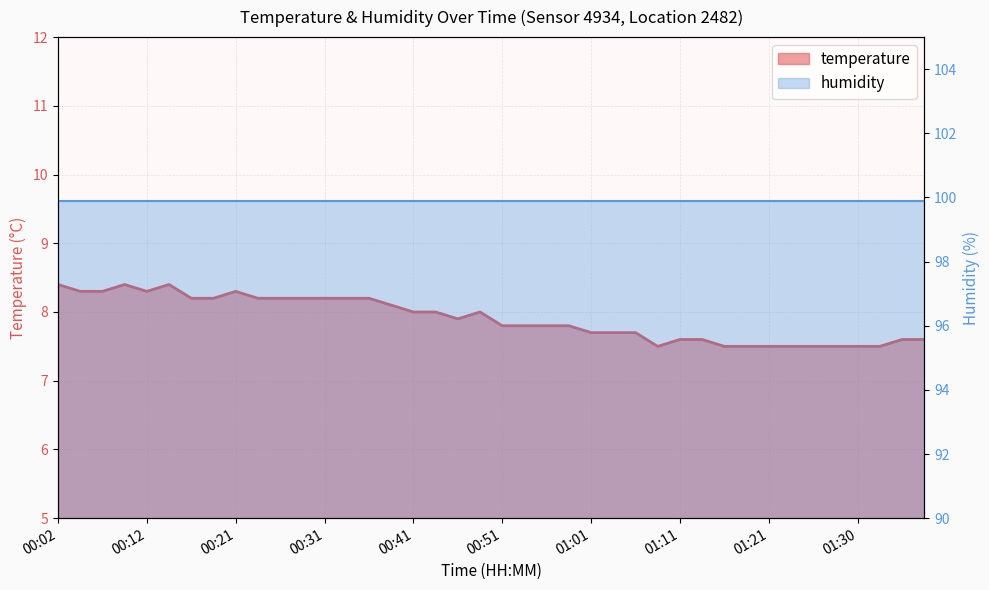

At which category does the chart reach its minimum across all series?

01:08